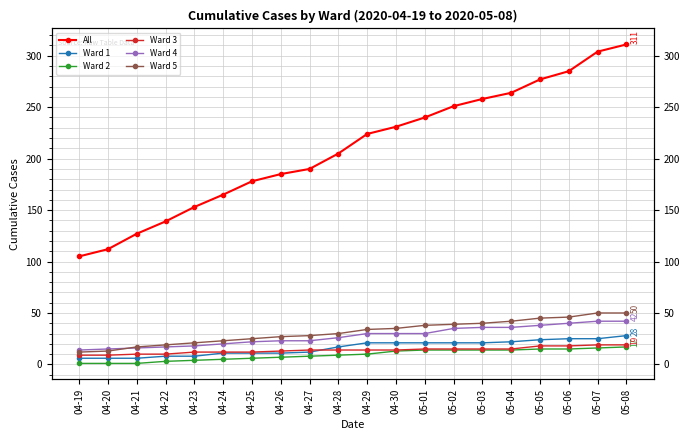

Is the value of All at 04-26 greater than the value of Ward 1 at 05-01?

Yes